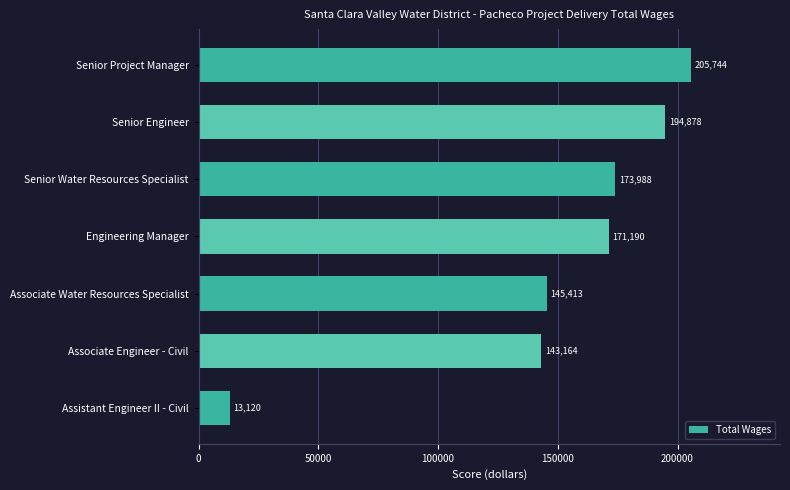

The chart shows a value of 171190 at Engineering Manager. True or false?

True